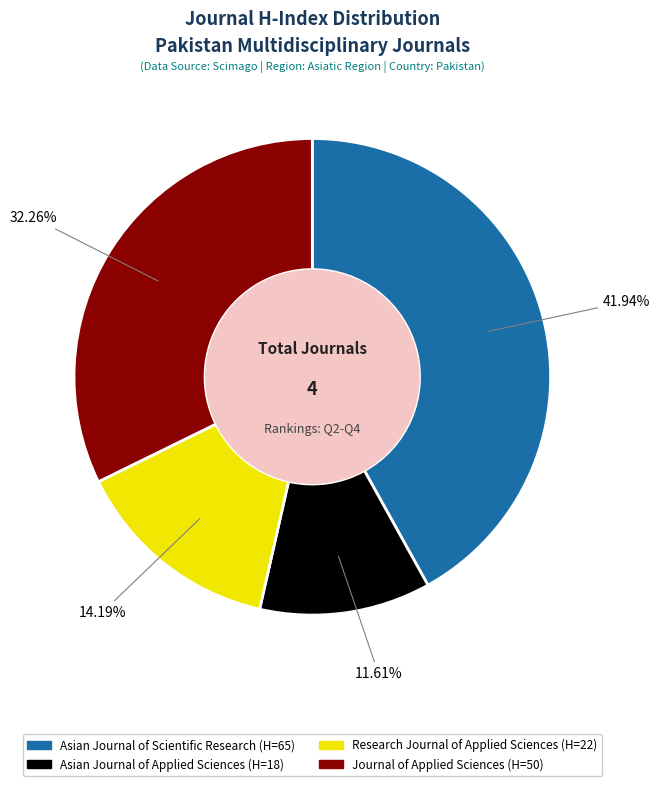

How much of the chart is everything except Asian Journal of Scientific Research?

58.1%